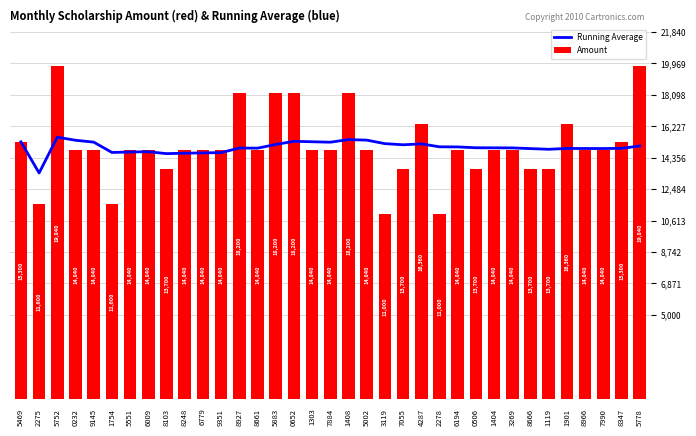

At which category does the chart reach its minimum across all series?

3119